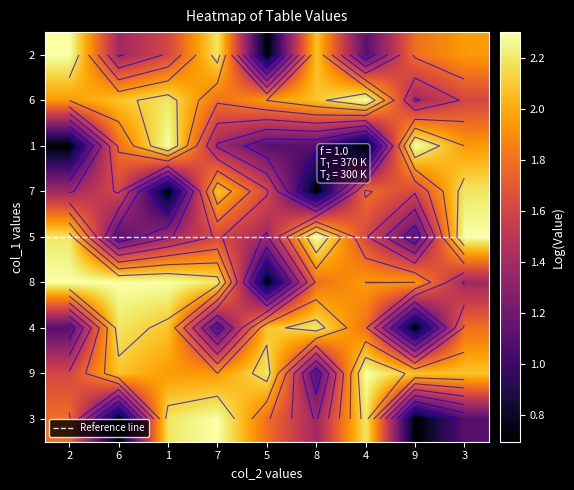

Count the number of categories in the chart.

9